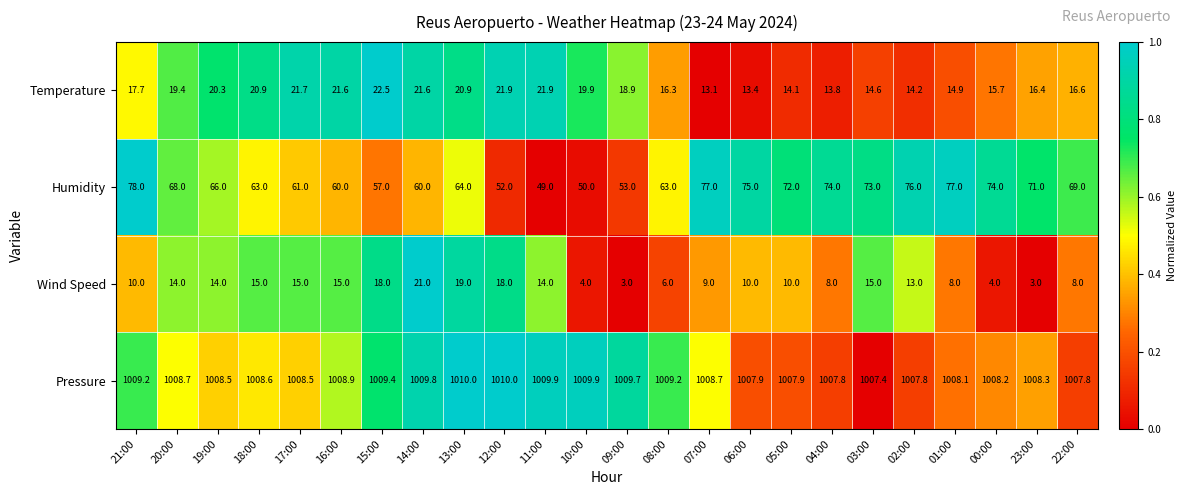

Which series has the largest total across all categories?

Pressure